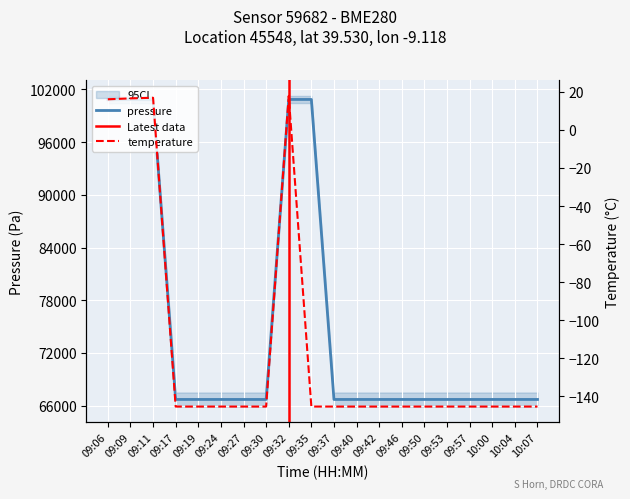

How many data points does each series have?

20